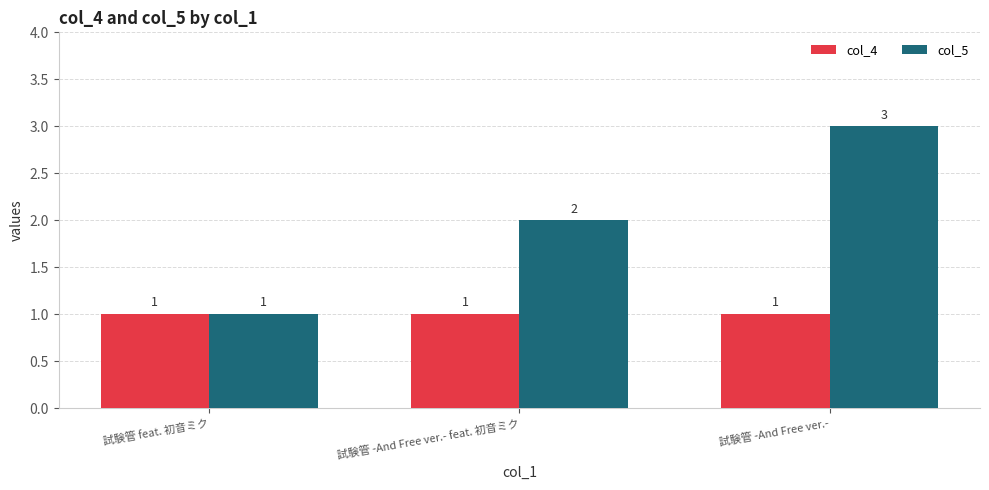

What is the spread (max minus min) of values at 試験管 -And Free ver.-?

2